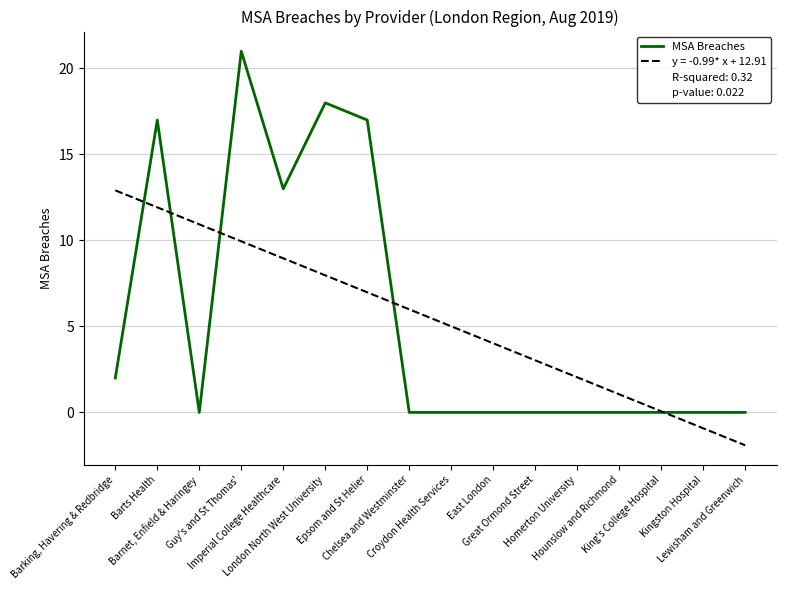

What is the maximum value shown in the chart?

21.0